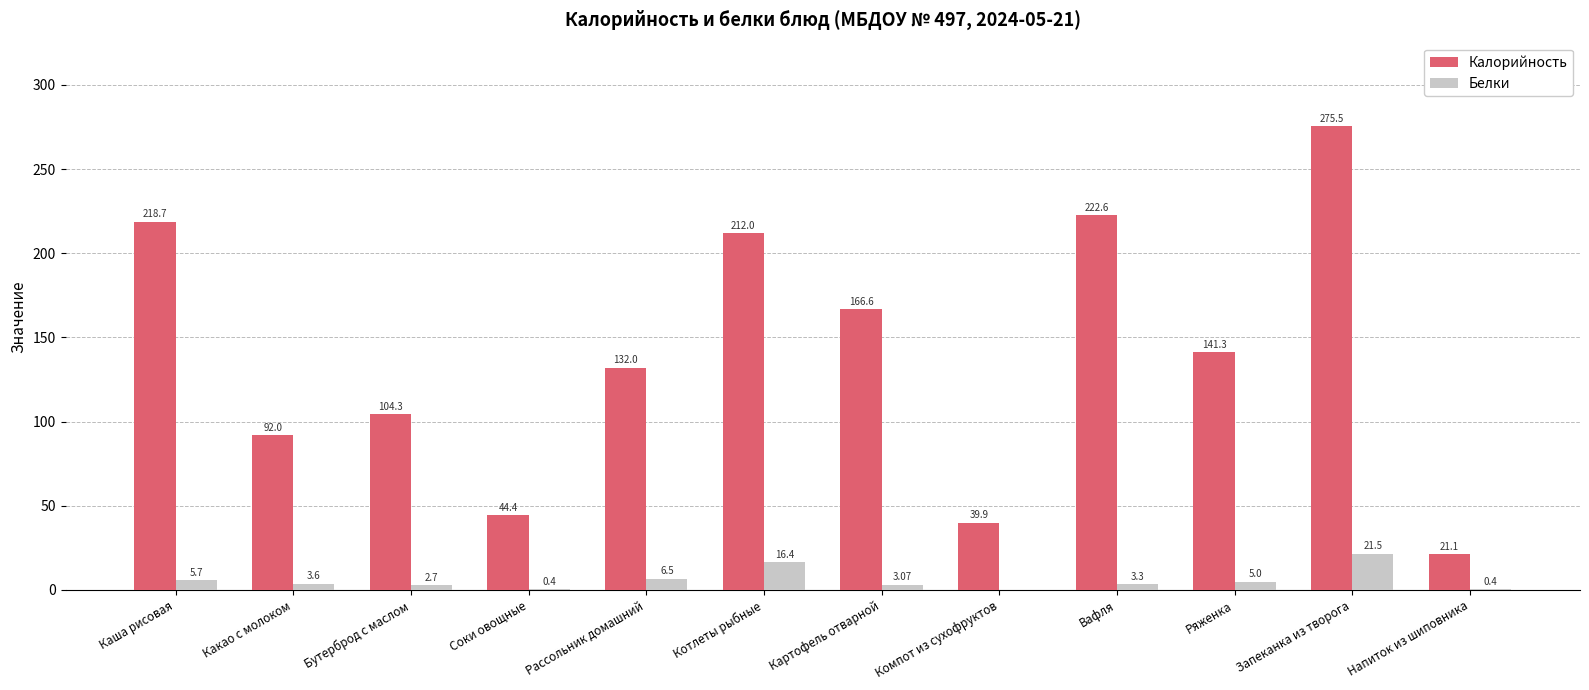

What is the total value across all series at Соки овощные?

44.8